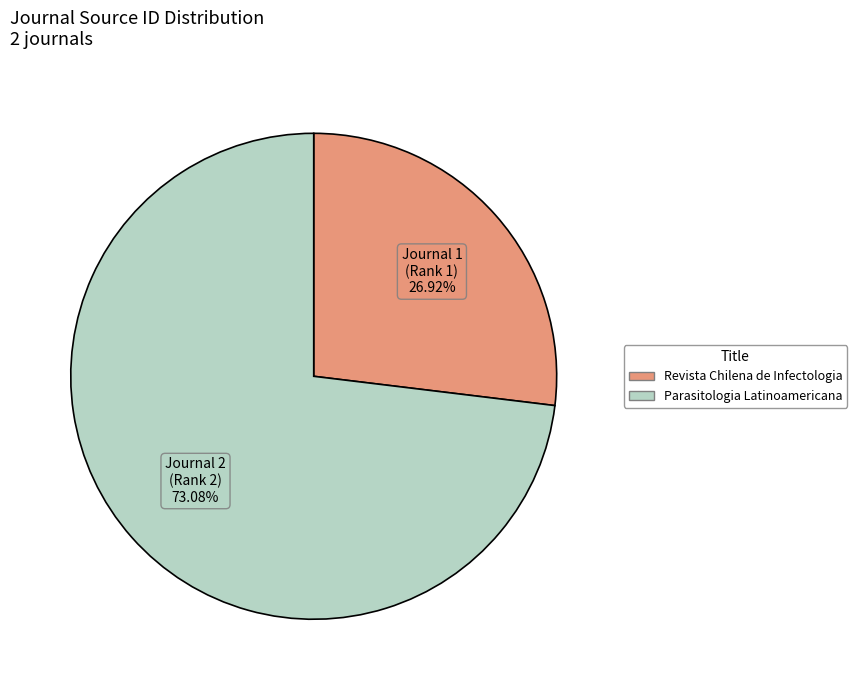

The Parasitologia Latinoamericana slice represents 73% of the pie. True or false?

True